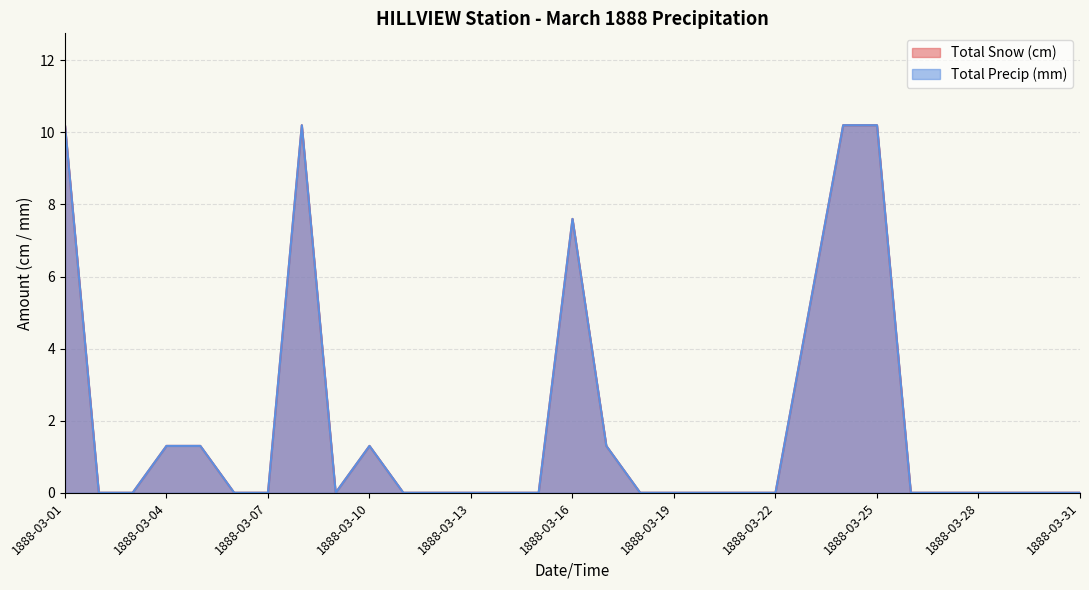

The Total Snow (cm) series shows 0.4 at 1888-03-17. True or false?

False